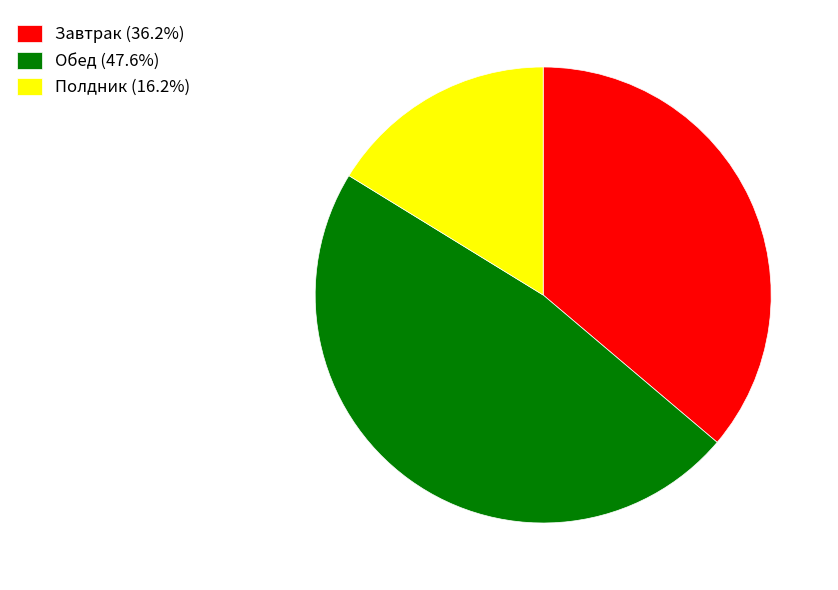

Which slice is the largest?

Обед